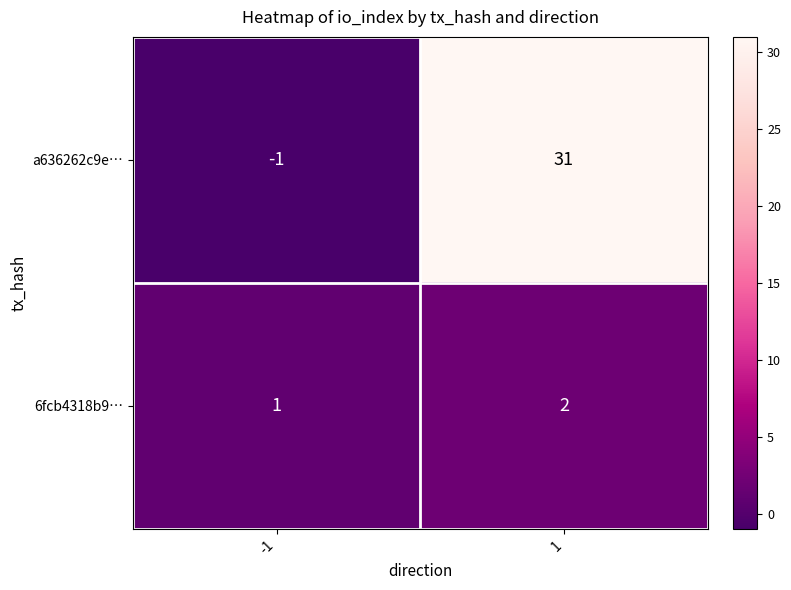

List the series in order of their overall mean, highest first.

a636262c9e…, 6fcb4318b9…